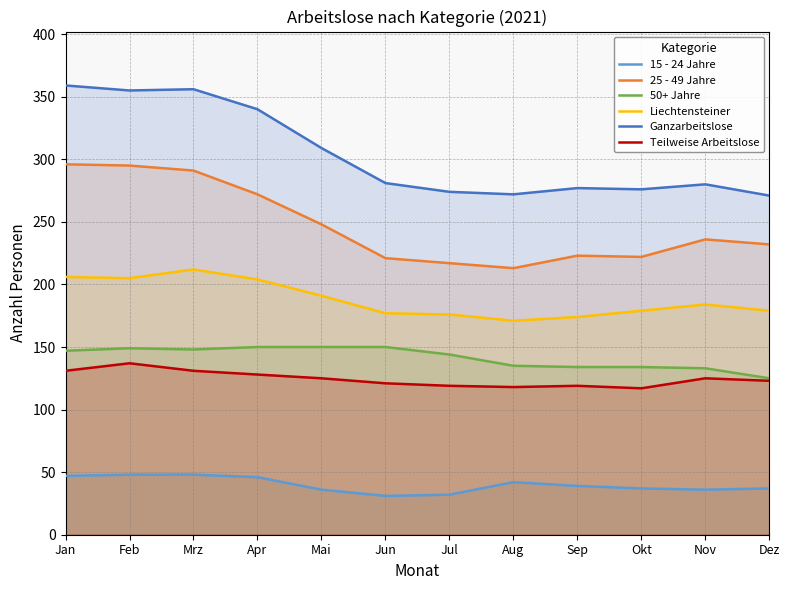

True or false: 15 - 24 Jahre and Liechtensteiner intersect in this chart.

False